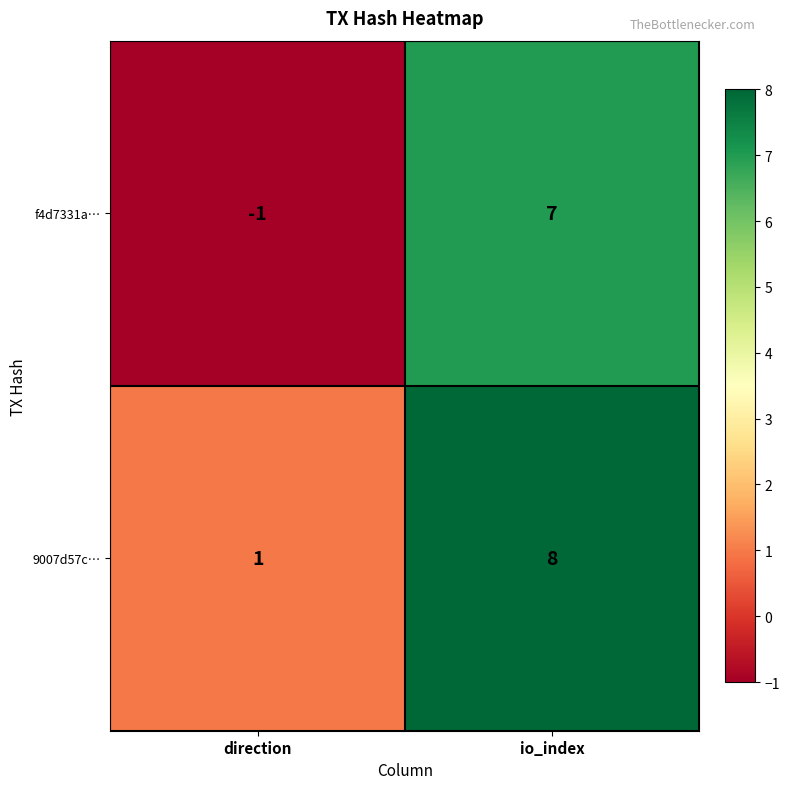

Which series has the largest range (max minus min)?

f4d7331a…